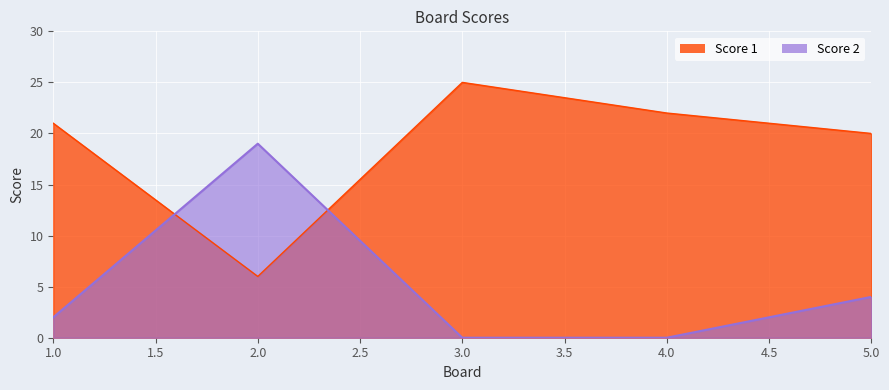

The value of Score 2 at 4.0 is 6. True or false?

False